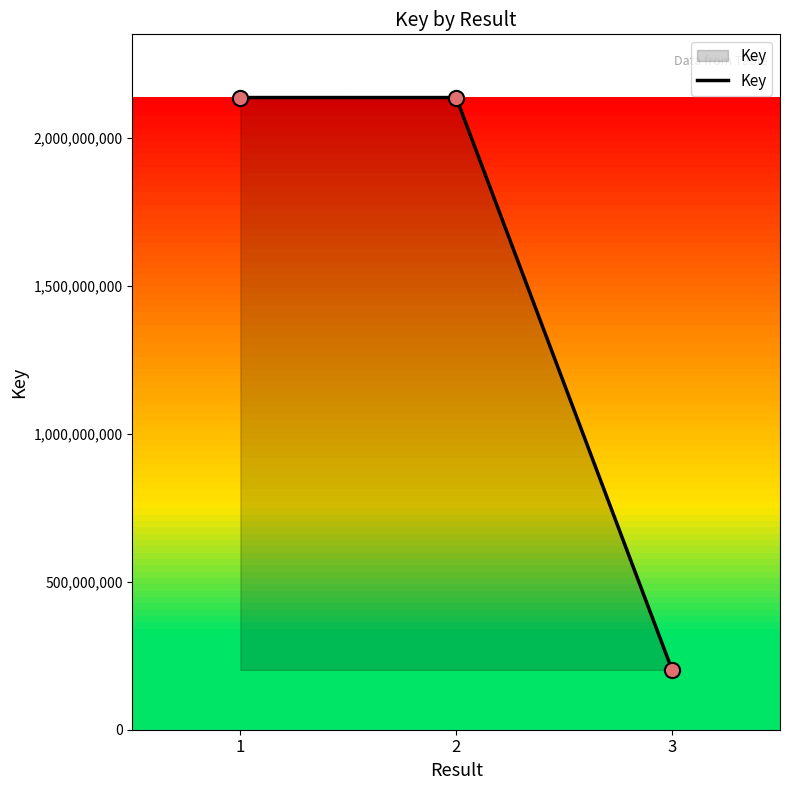

What is the change in value from 1 to 3?

-1935387748